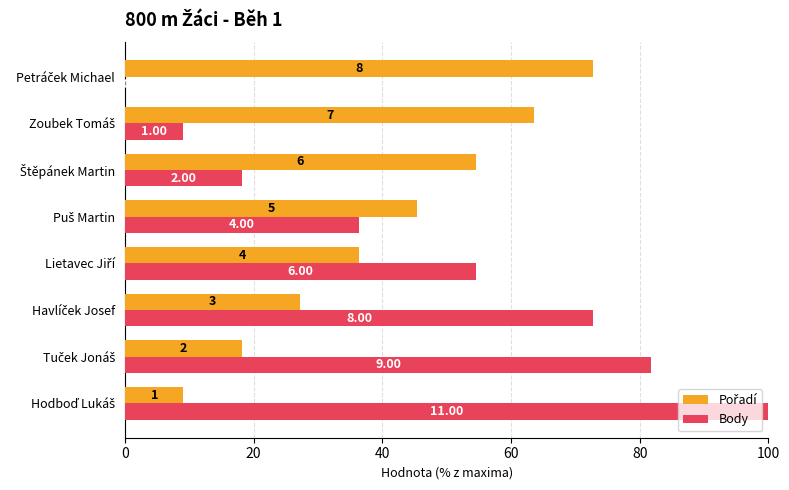

What is the maximum value for Pořadí?

72.7